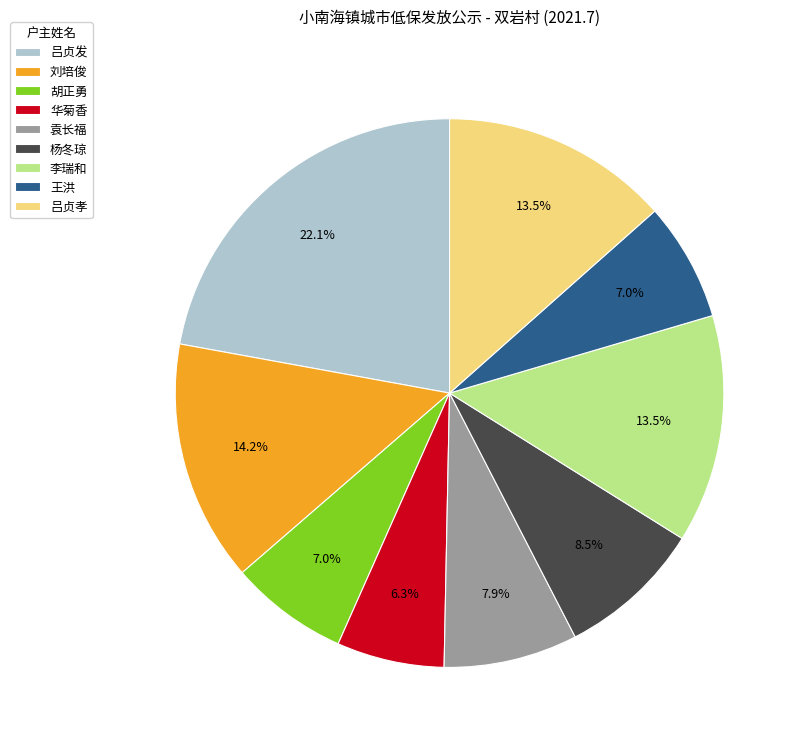

What percentage is NOT represented by 刘培俊?

85.8%